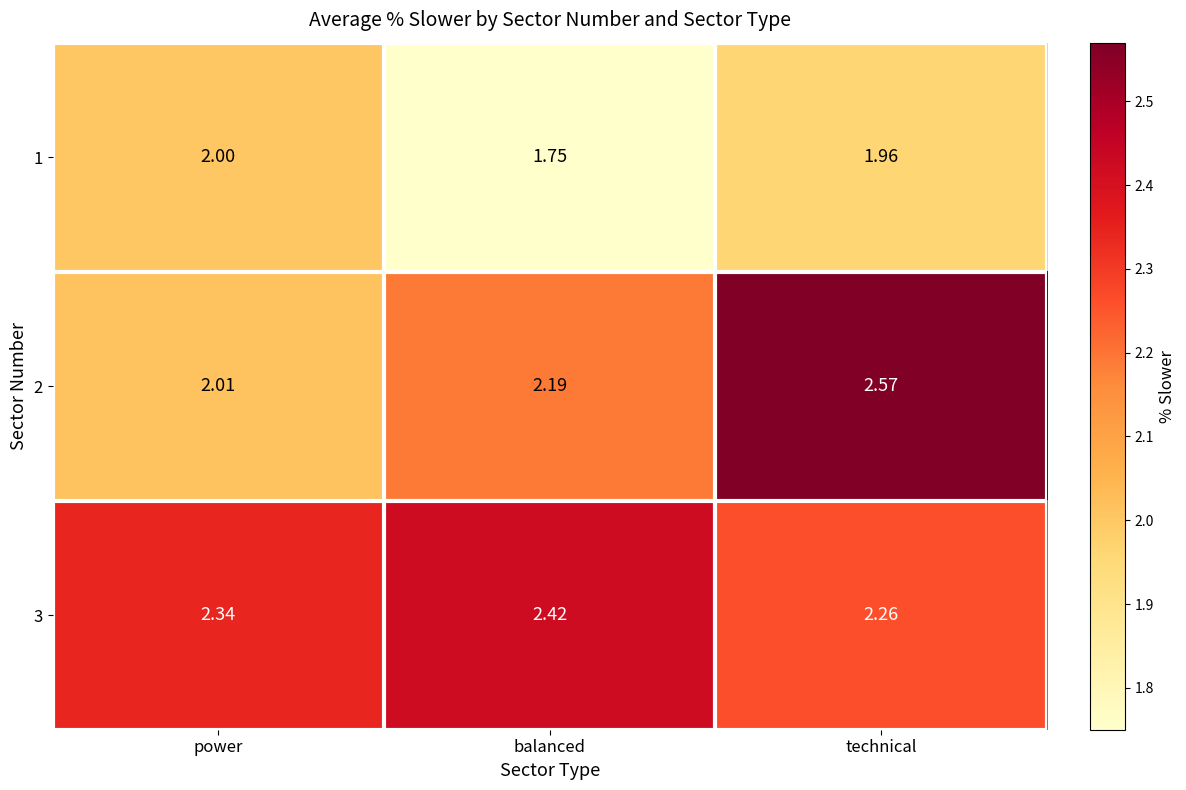

Which series has the largest total across all categories?

3